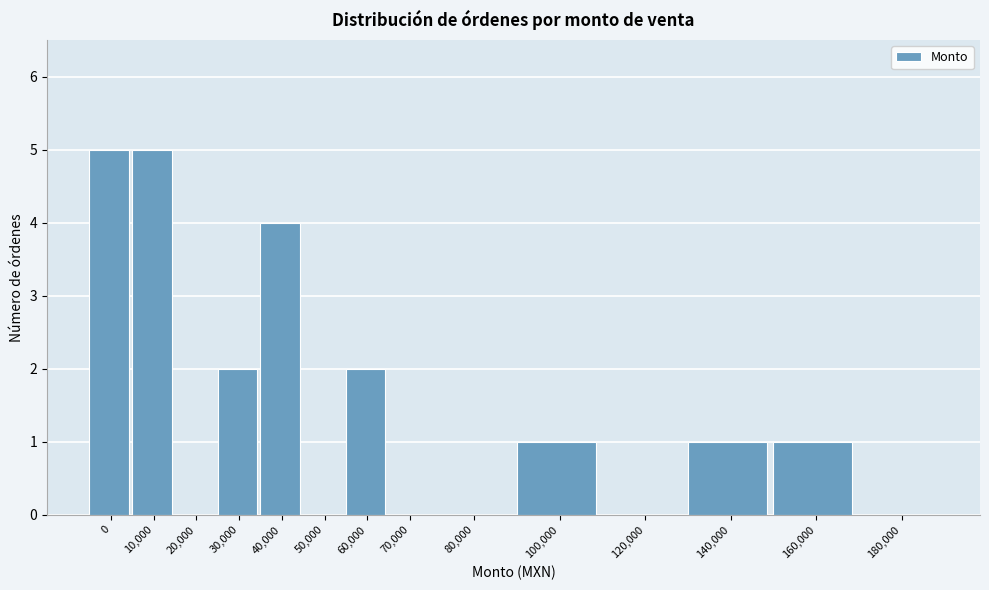

Reading right to left, transcribe all the data shown in this chart.

180,000=0	160,000=1	140,000=1	120,000=0	100,000=1	80,000=0	70,000=0	60,000=2	50,000=0	40,000=4	30,000=2	20,000=0	10,000=5	0=5